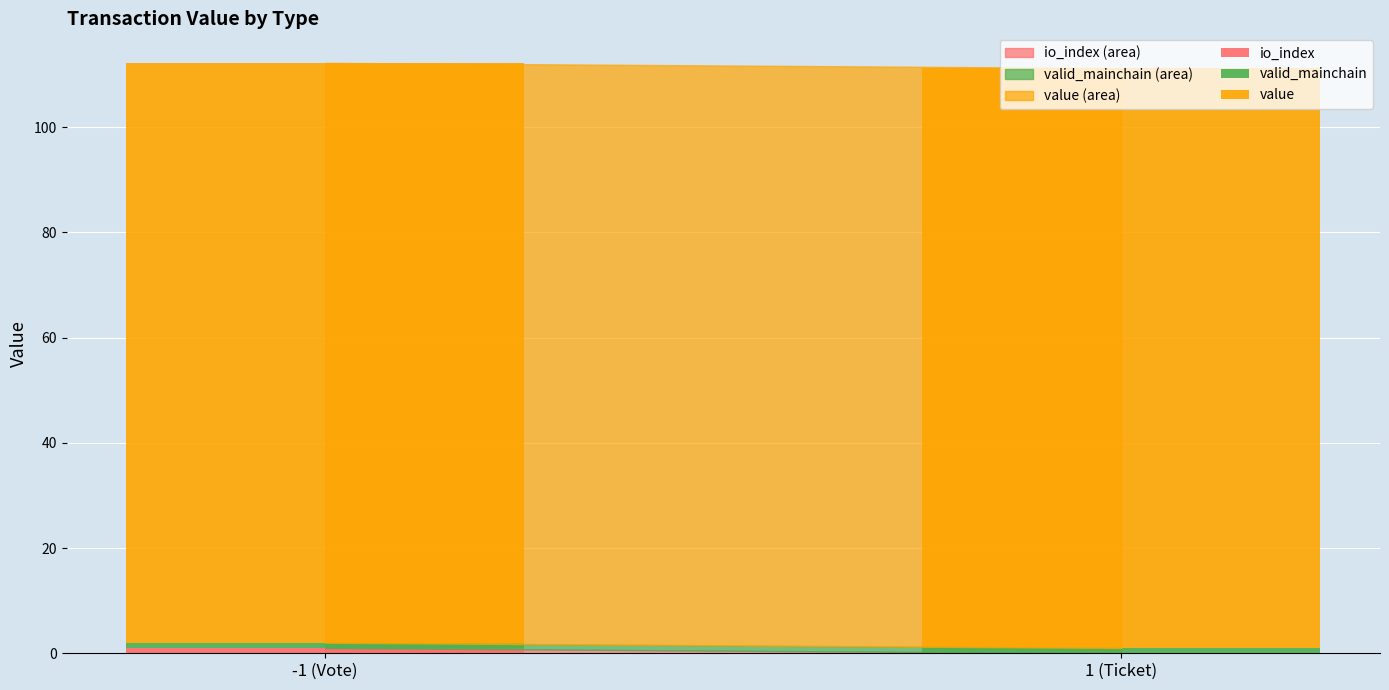

Are the bars horizontal?

No